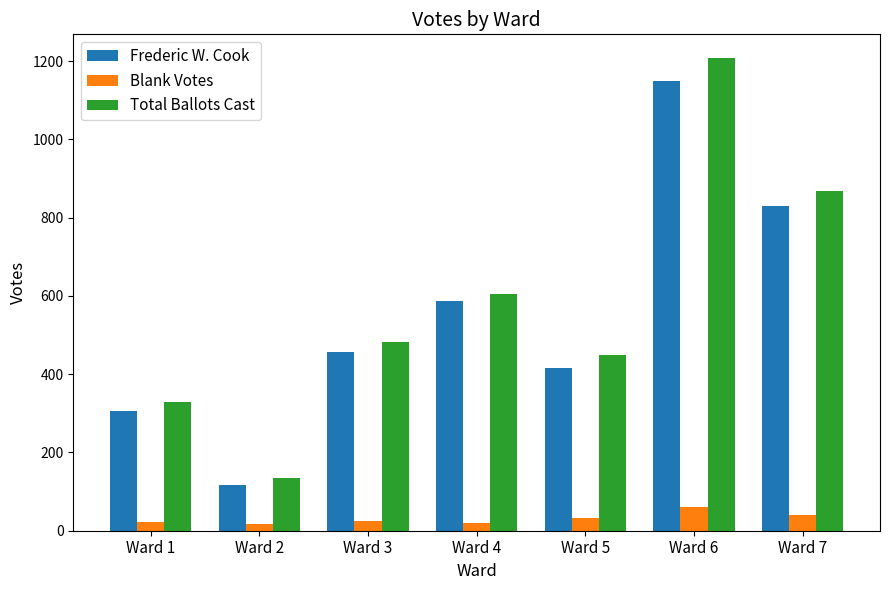

What is the total value across all series at Ward 2?

268